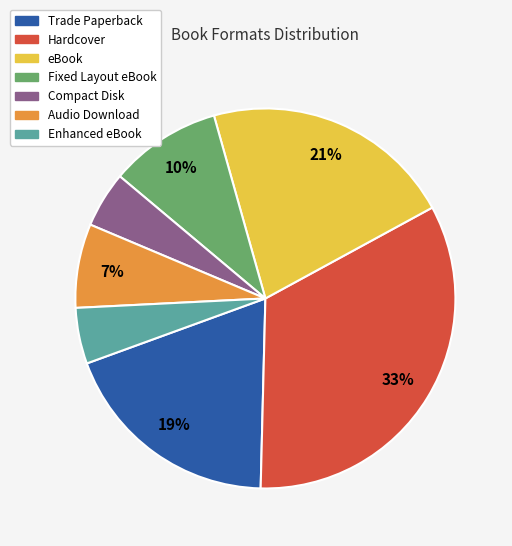

Which has a higher value, Trade Paperback or Audio Download?

Trade Paperback